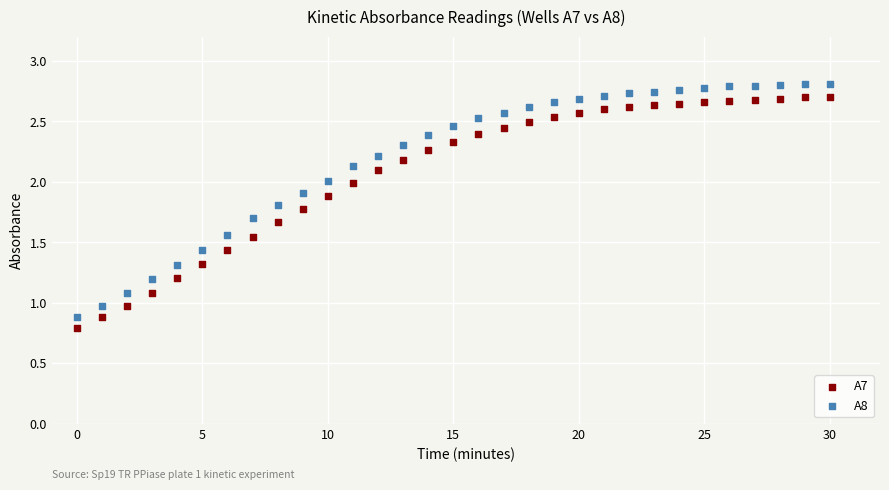

Which series reaches the minimum Y coordinate?

A7